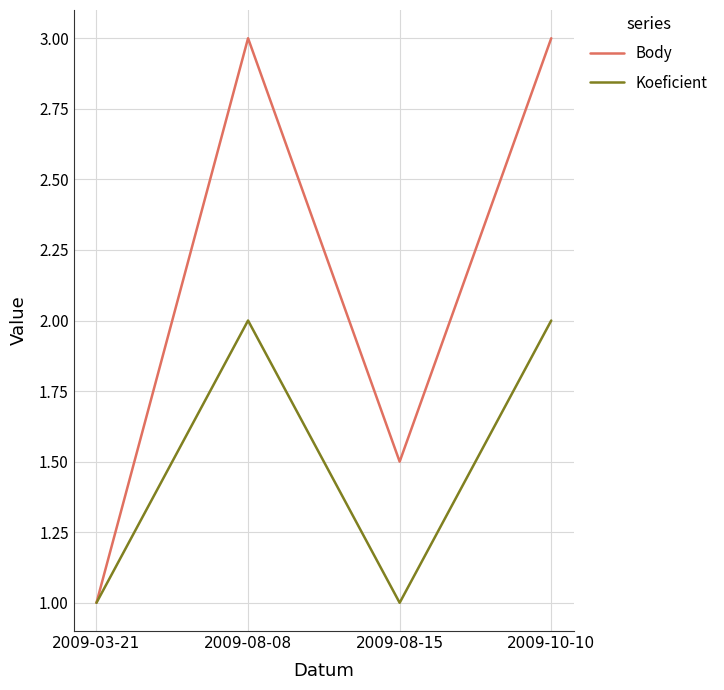

What is the lowest value of the Koeficient series?

1.0